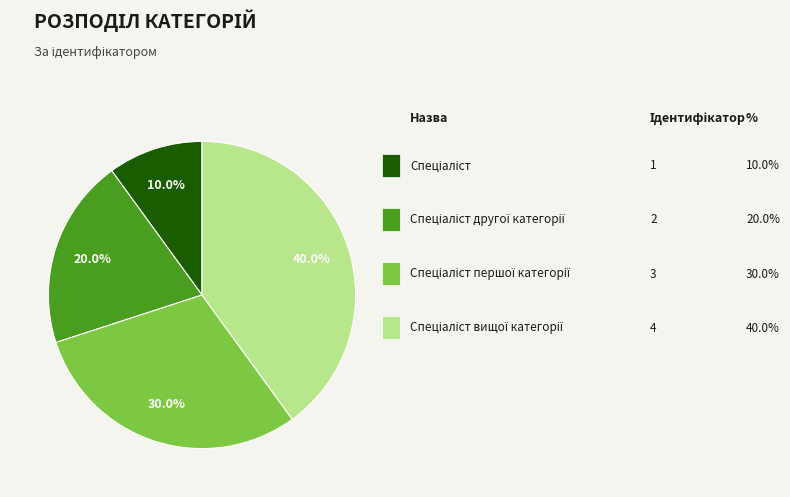

Does any single category account for the majority?

No